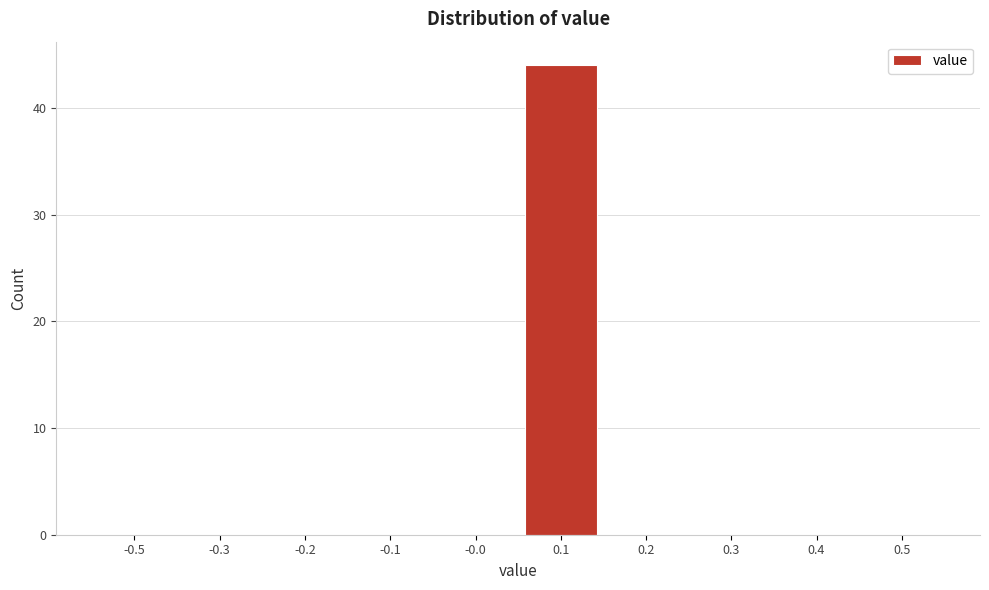

Reading left to right, what are all the values shown in this chart?

-0.5=0	-0.3=0	-0.2=0	-0.1=0	-0.0=0	0.1=44	0.2=0	0.3=0	0.4=0	0.5=0